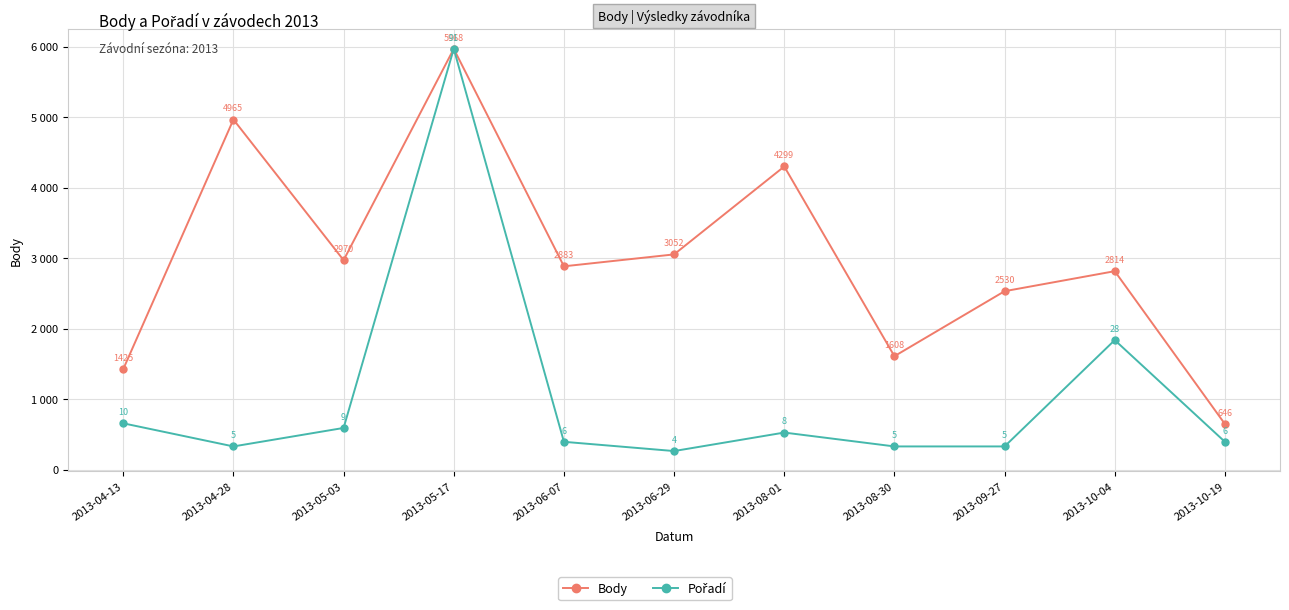

What value does the Body series have at 2013-10-19?

646.0